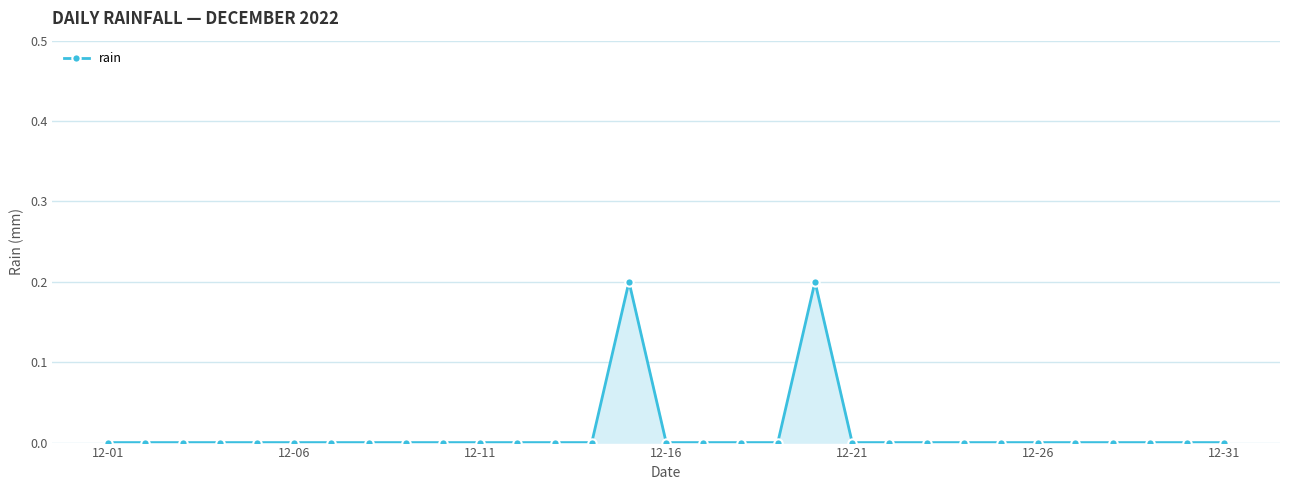

True or false: the data has more than 0 interior local peaks.

True